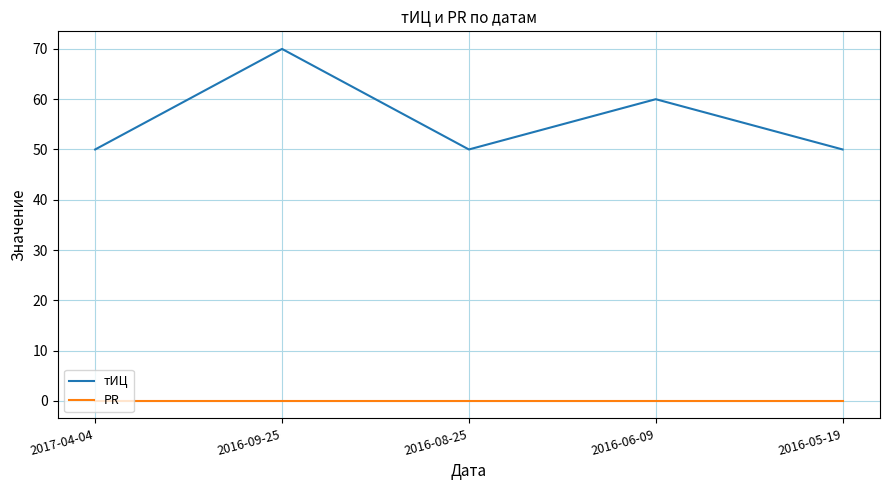

Is the value of PR at 2016-05-19 greater than the value of тИЦ at 2016-08-25?

No